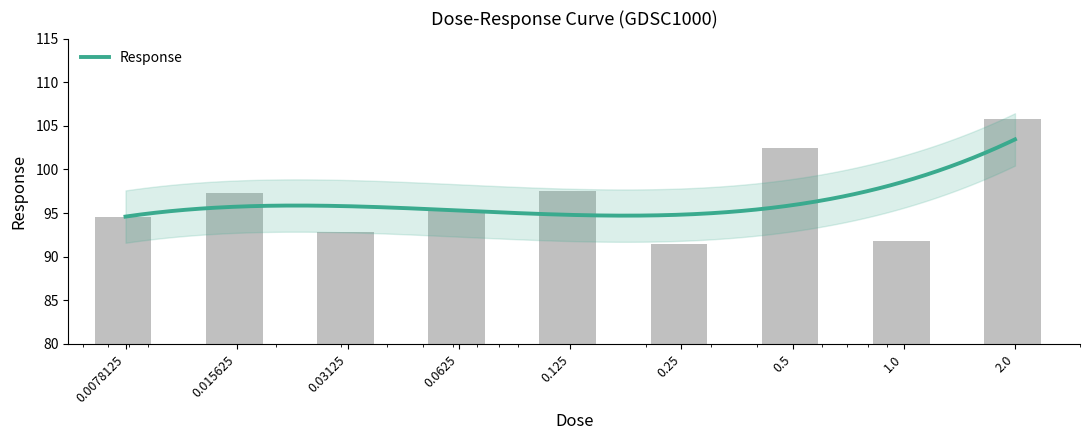

The value at 0.125 is 97.5. True or false?

True